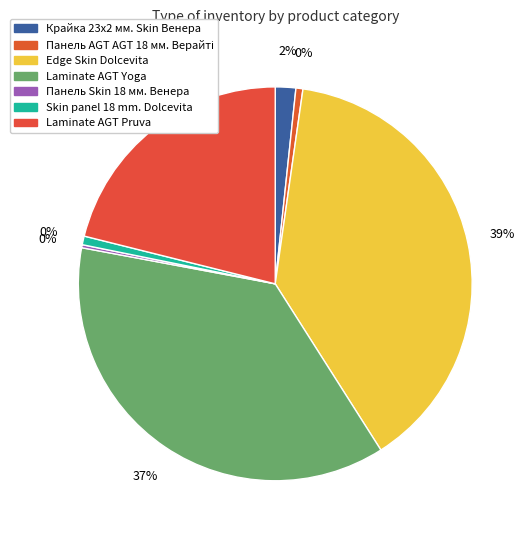

Approximately how many times larger is the value at Laminate AGT Pruva compared to Edge Skin Dolcevita?

0.5